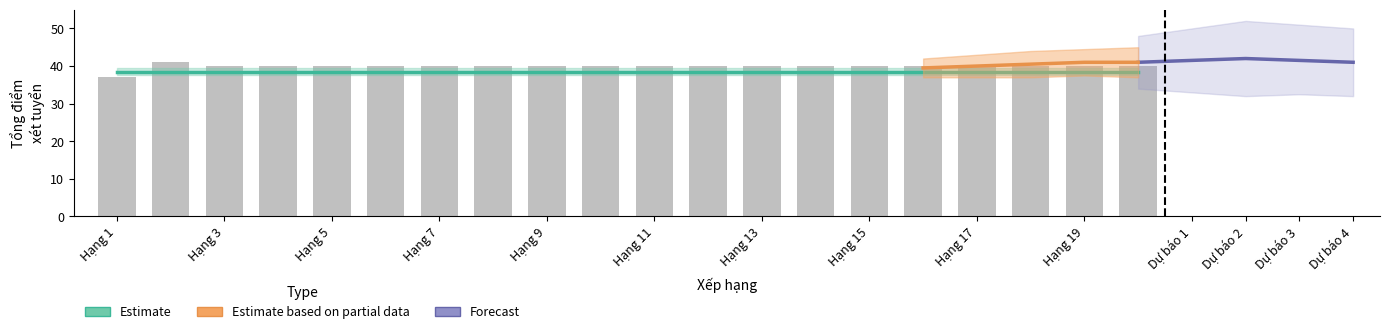

How many groups of bars are there?

20